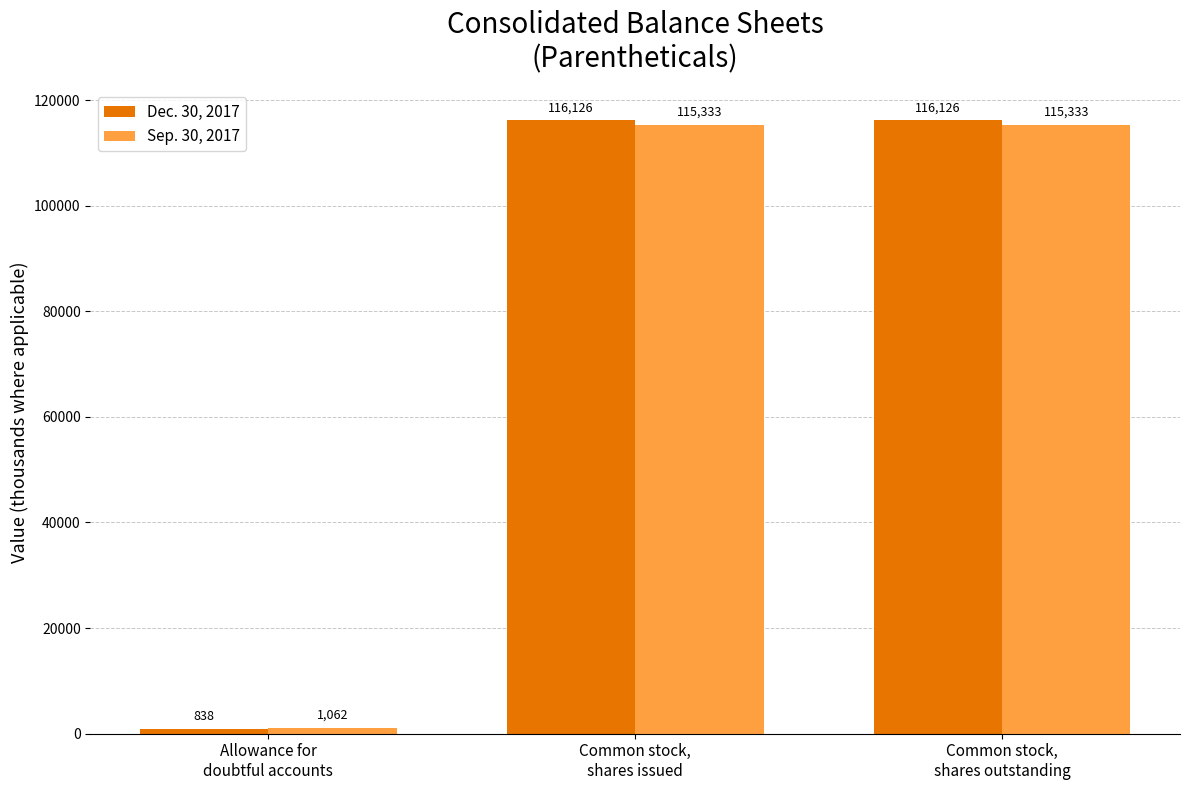

Which series has the largest range (max minus min)?

Dec. 30, 2017